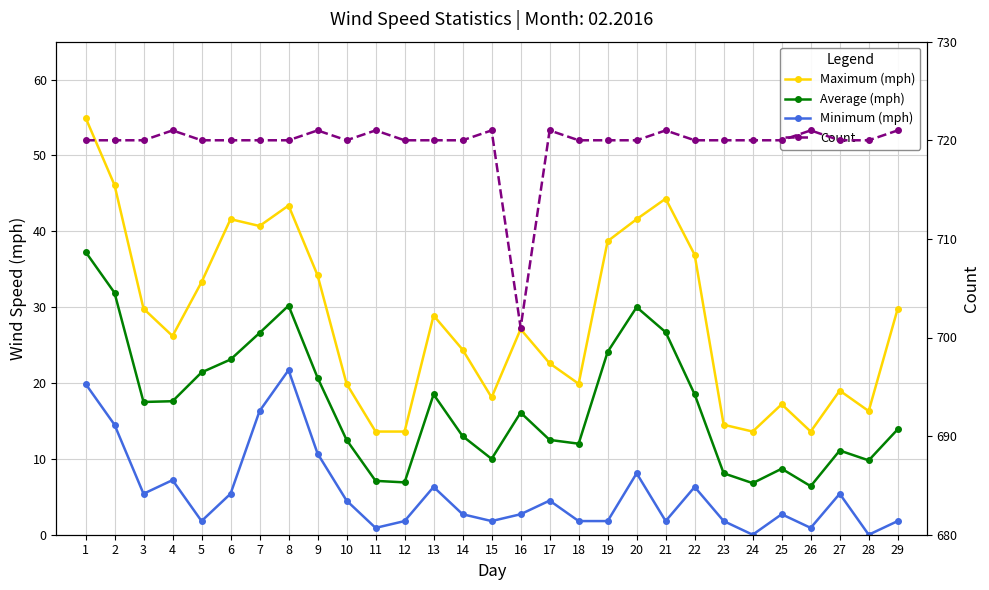

What are all the series names shown in the legend?

Maximum (mph), Average (mph), Minimum (mph), Count